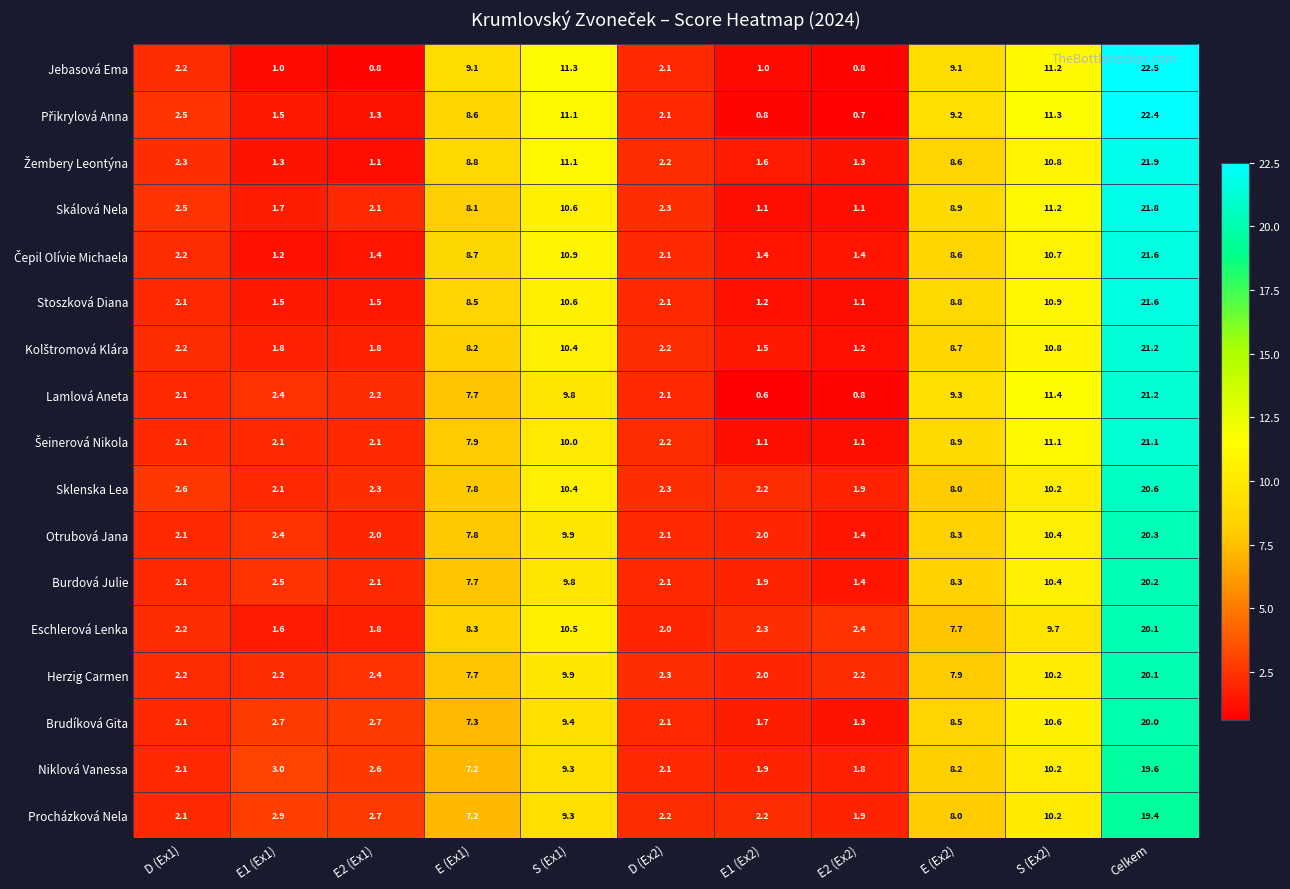

The Niklová Vanessa series shows 9.3 at S (Ex1). True or false?

True